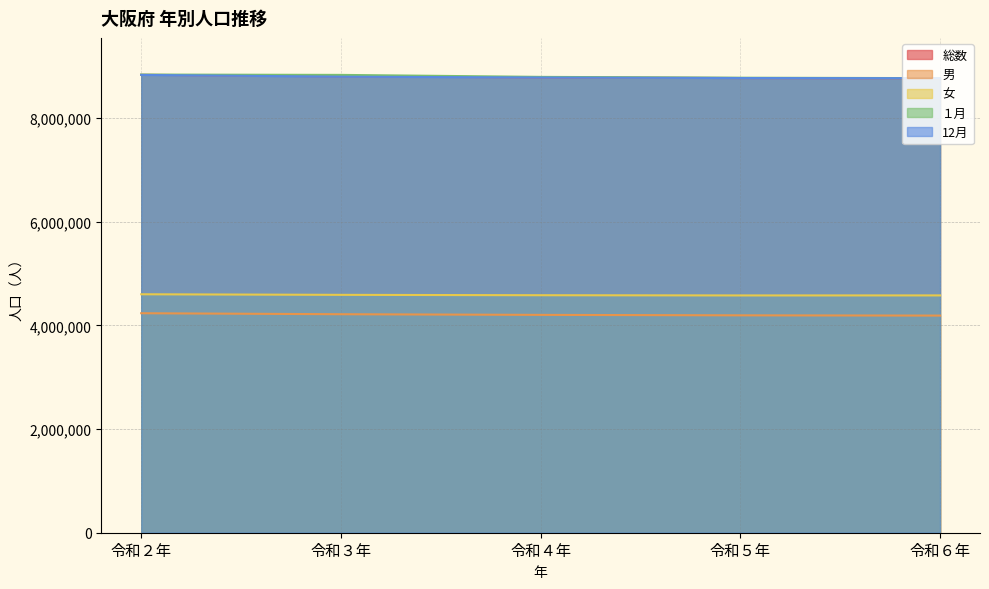

Which series has the largest range (max minus min)?

１月